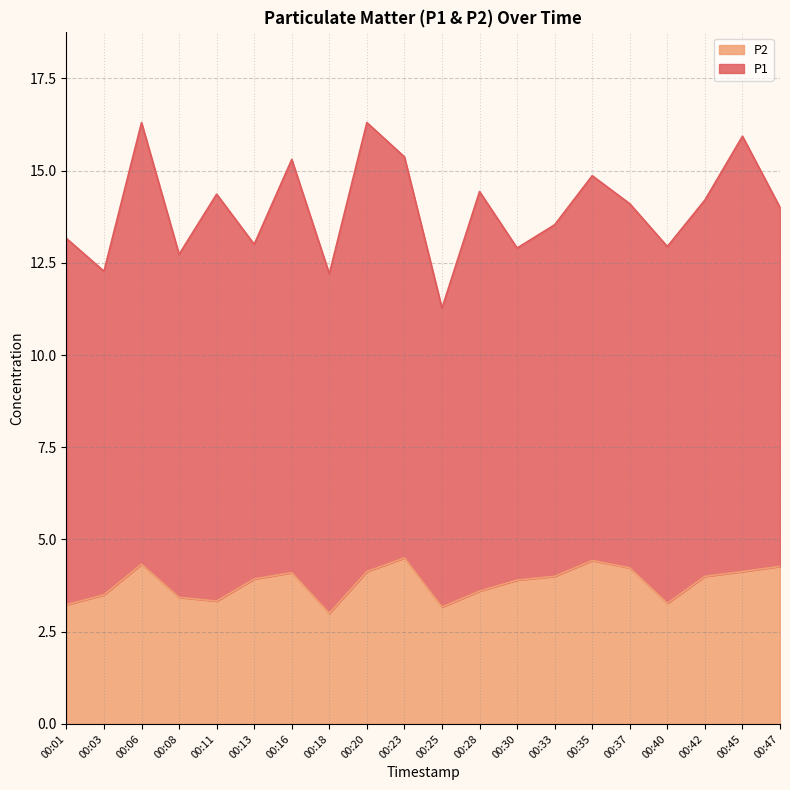

List the labels in order of value, largest first.

00:23, 00:35, 00:06, 00:47, 00:37, 00:20, 00:45, 00:16, 00:33, 00:42, 00:13, 00:30, 00:28, 00:03, 00:08, 00:11, 00:40, 00:01, 00:25, 00:18